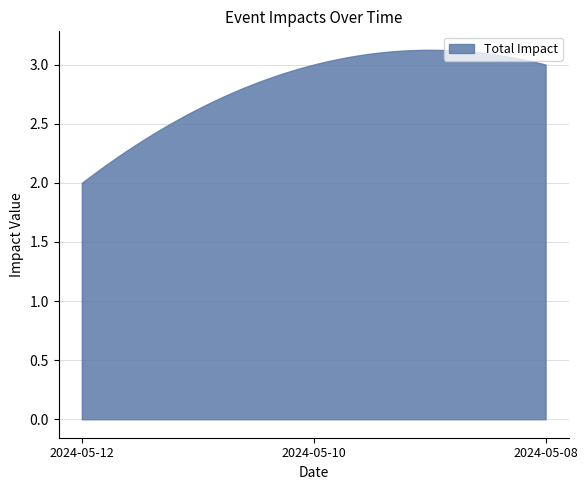

How many lines are shown in the chart?

1